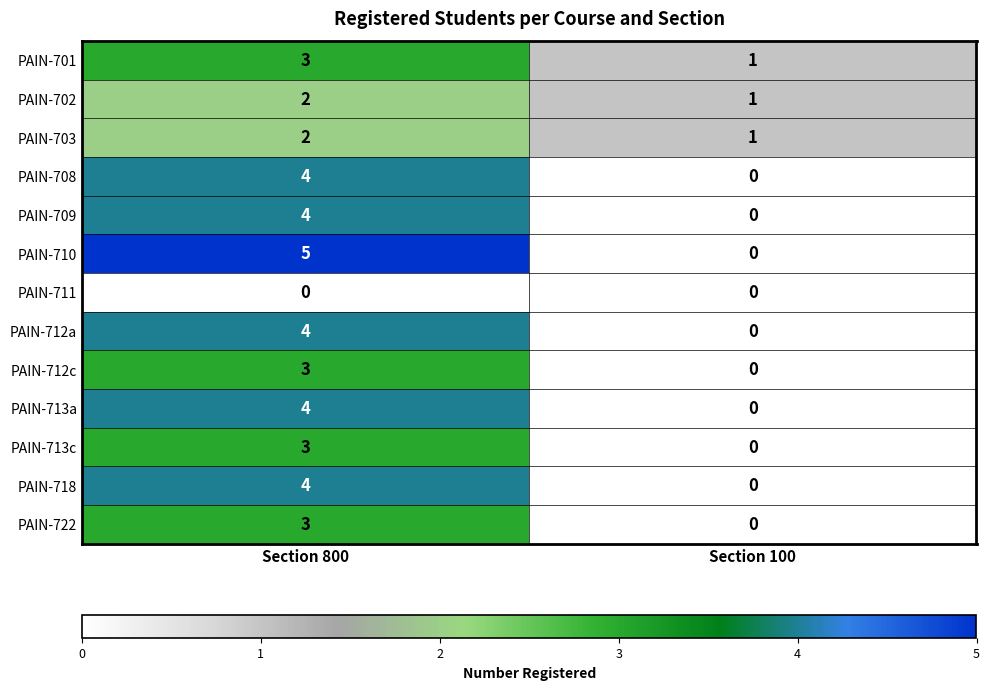

List the labels in order of PAIN-701 value, smallest first.

Section 100, Section 800